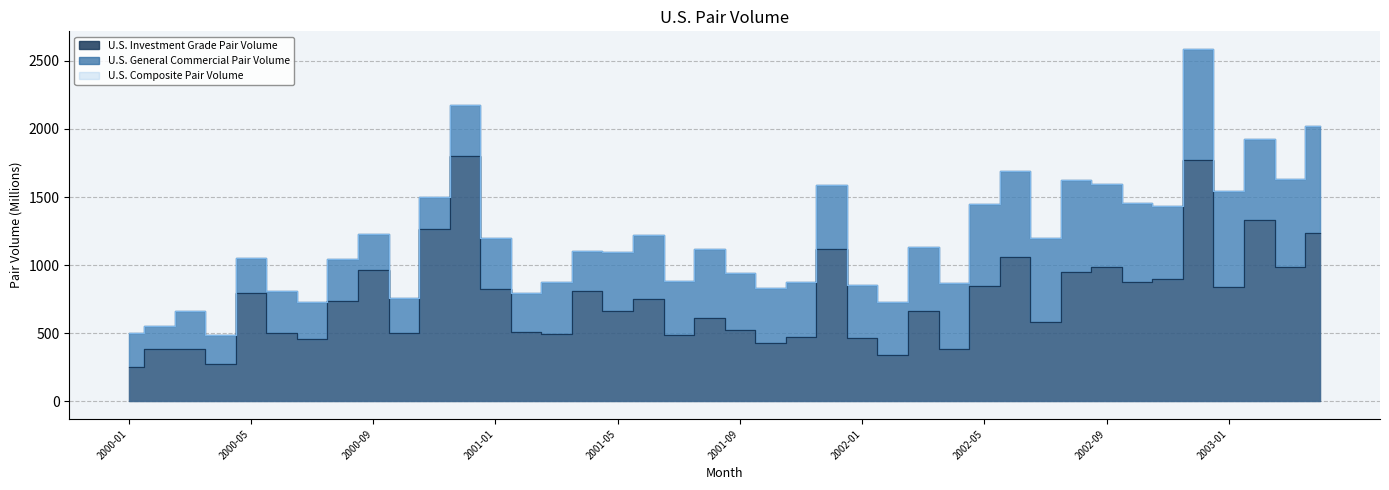

How many data points in U.S. Composite Pair Volume are less than 1118?

20